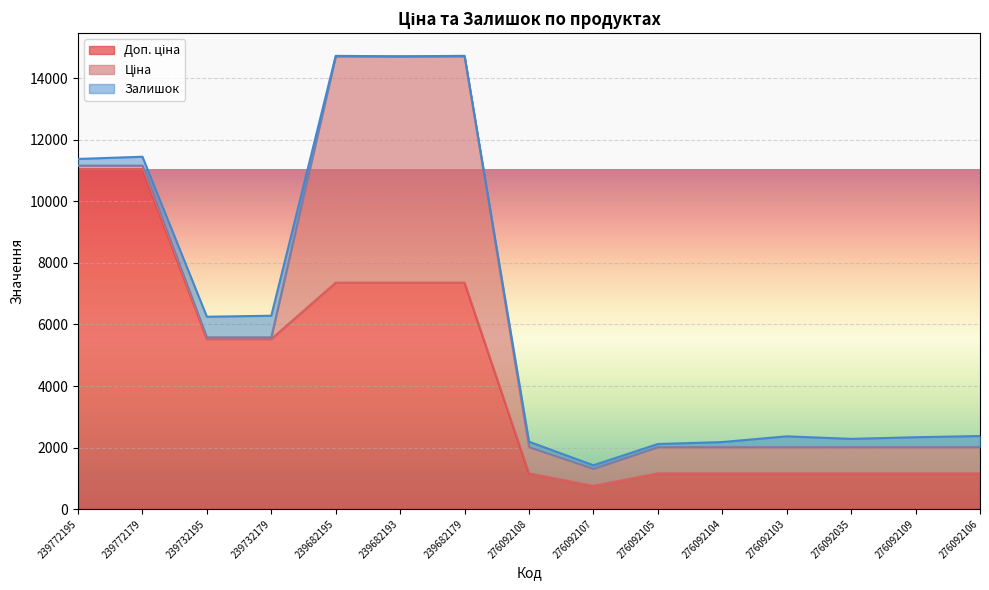

What is the difference between the Залишок values at 239682193 and 276092103?

352.0